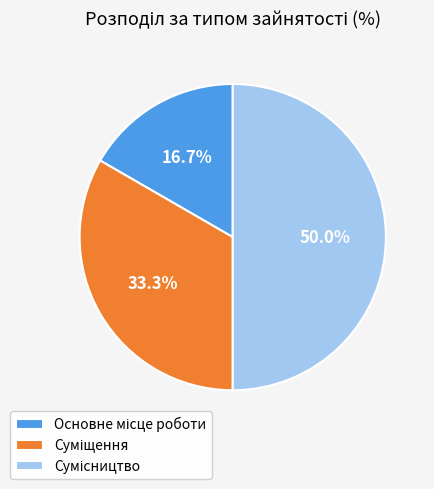

Count the number of slices in the pie.

3